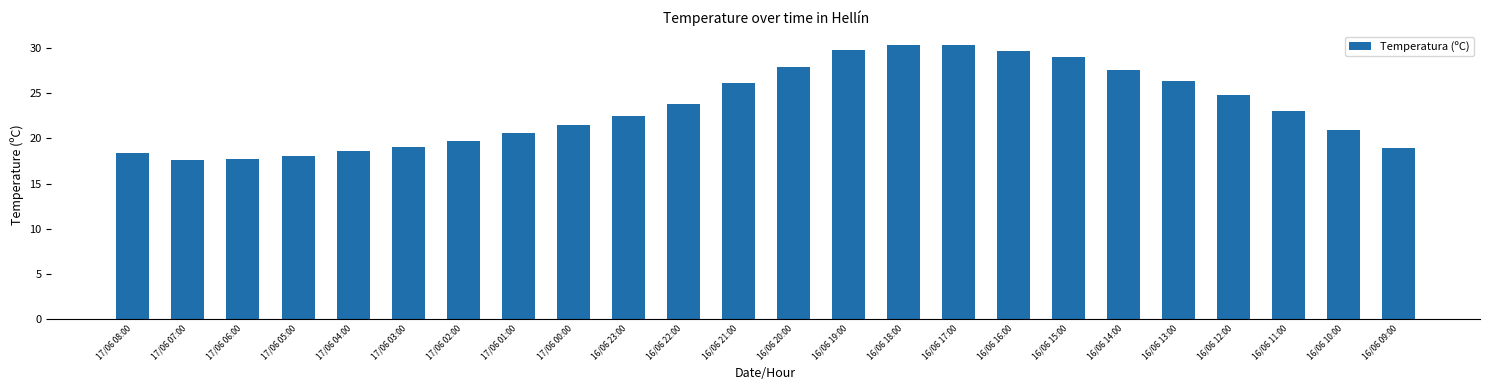

What is the difference between the values at 16/06 18:00 and 17/06 02:00?

10.7